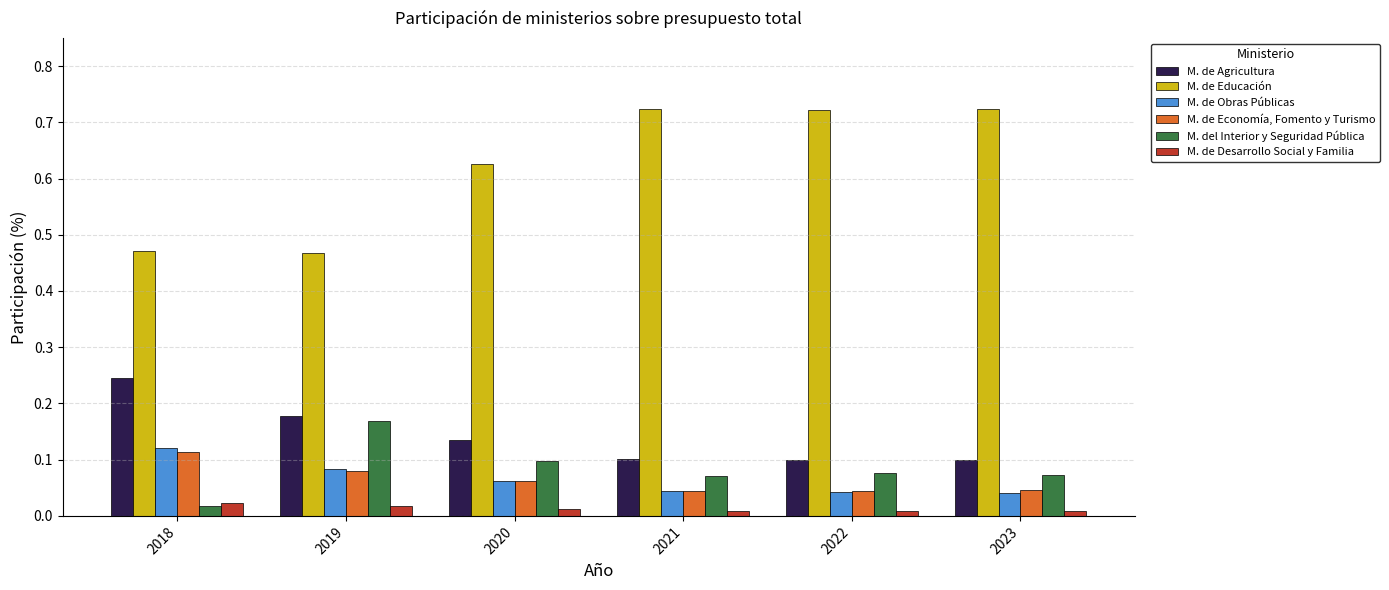

Which series has the largest total across all categories?

M. de Educación